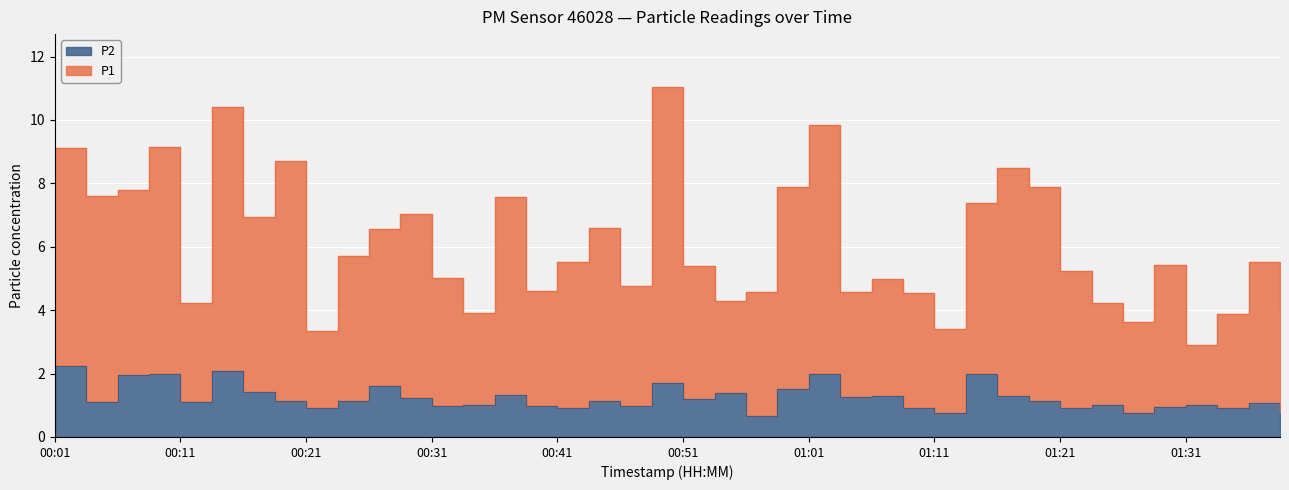

How many data points does each series have?

40